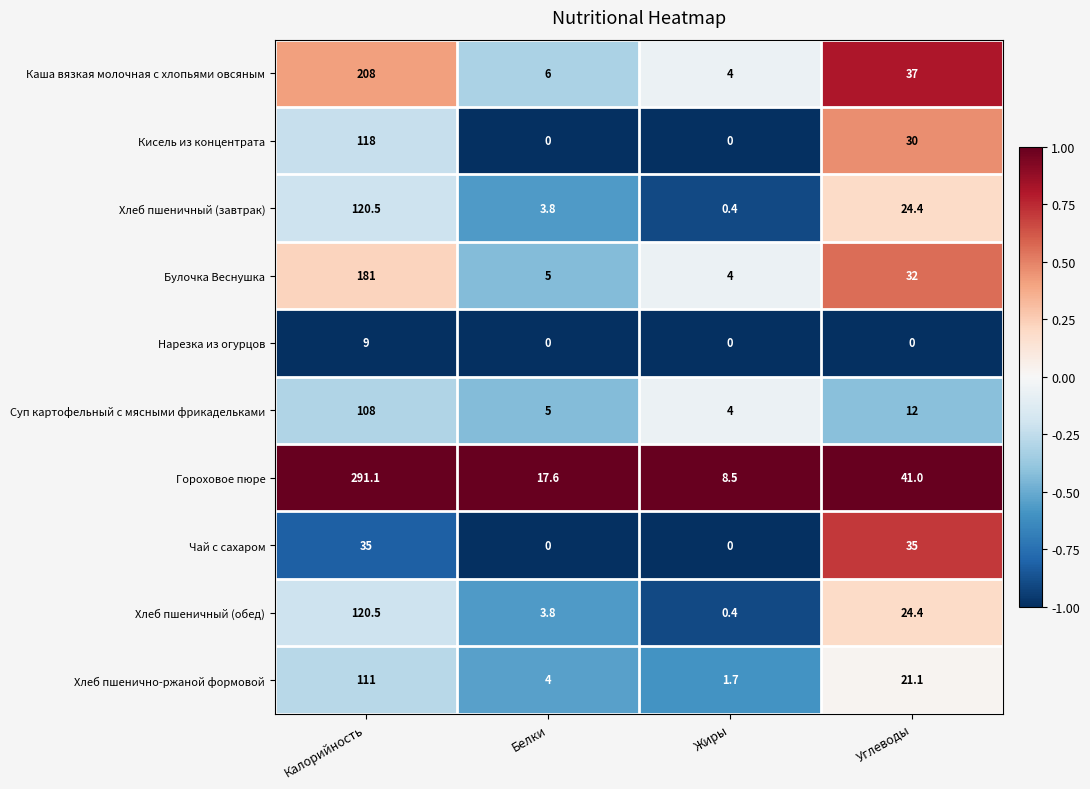

True or false: Кисель из концентрата has a value of 44.8 at Углеводы.

False